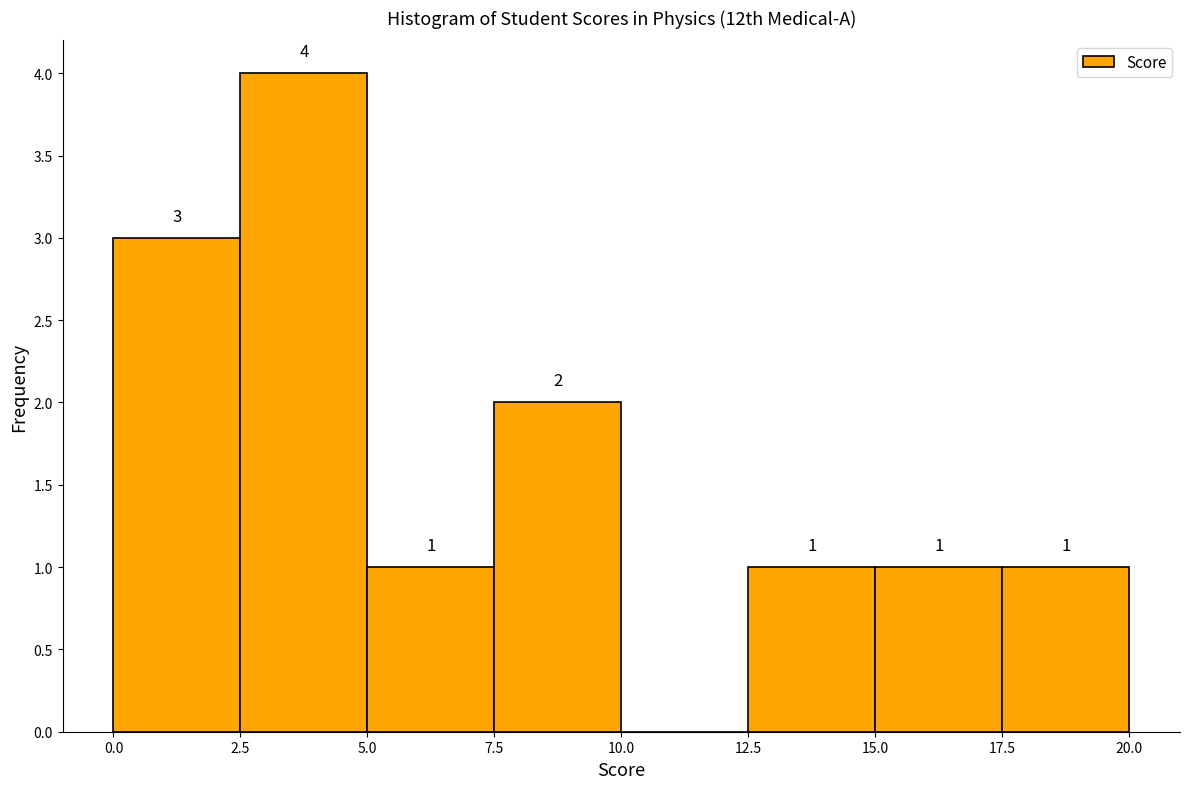

Which range on the x-axis has the tallest bar?

2.5 to 5.0